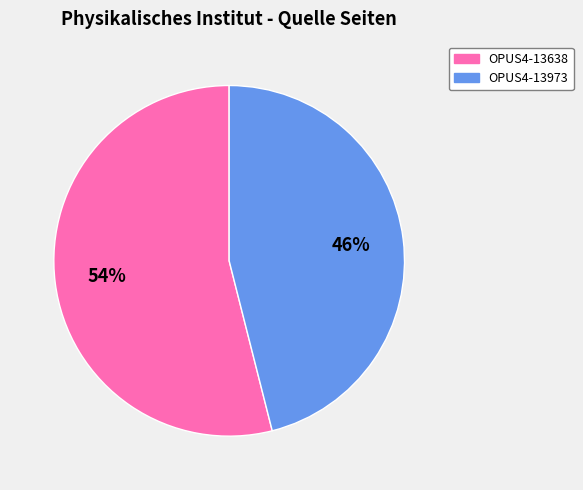

Which slice represents more than half of the pie?

OPUS4-13638